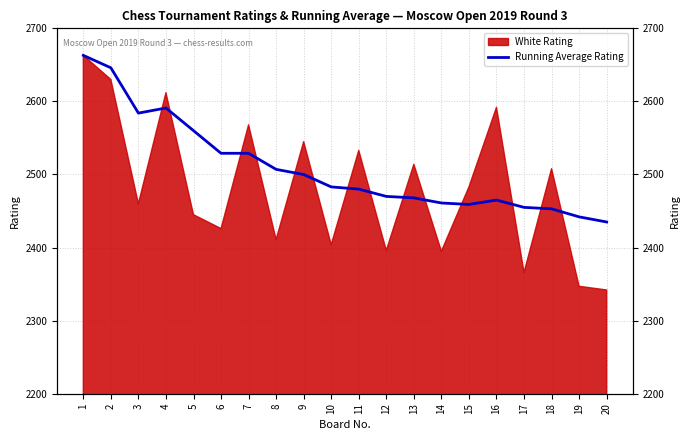

What is the value of the 11th point from the left?

2480